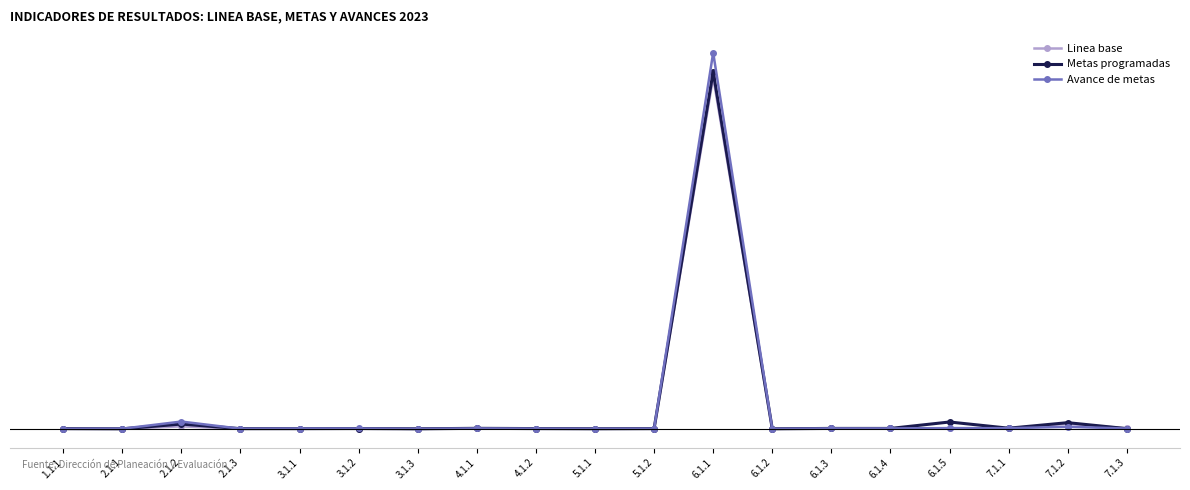

At which category does Linea base reach its first local peak?

2.1.2